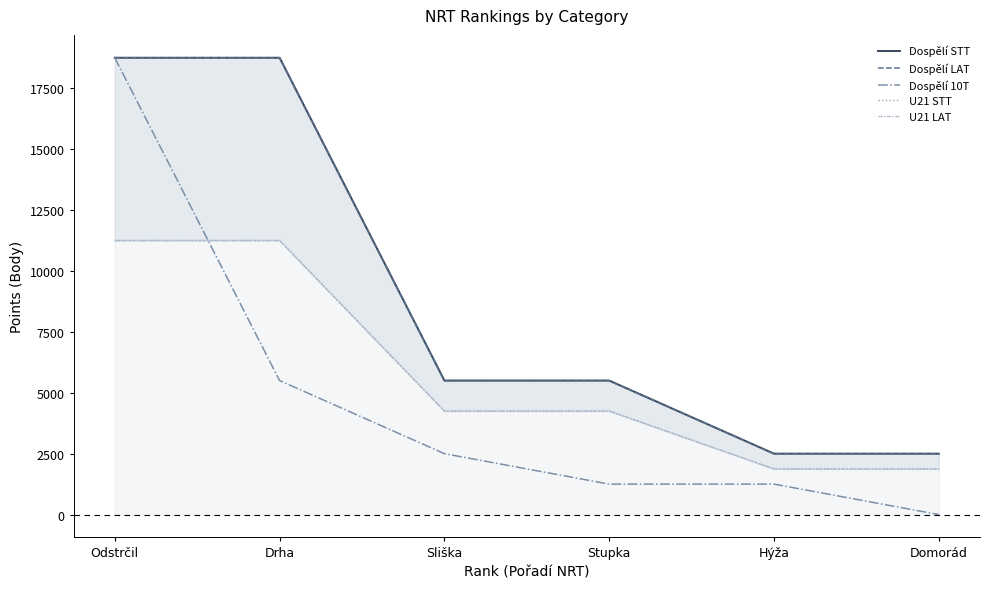

How many data points does each series have?

6